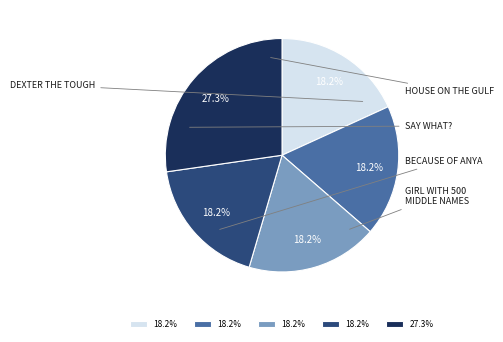

Is there any slice that represents more than half of the pie?

No